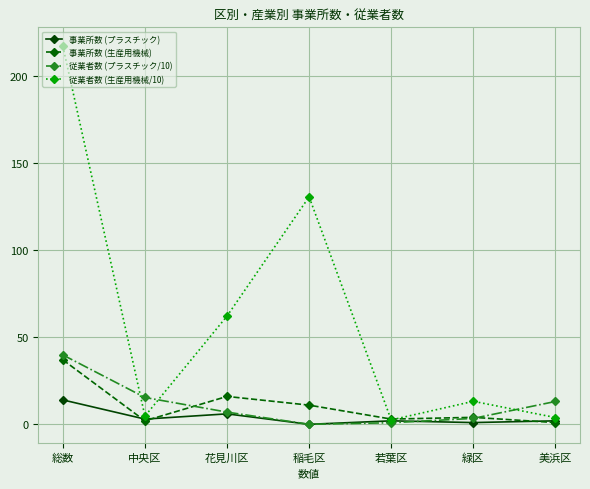

How many interior local valleys does the 従業者数 (プラスチック/10) series have?

1